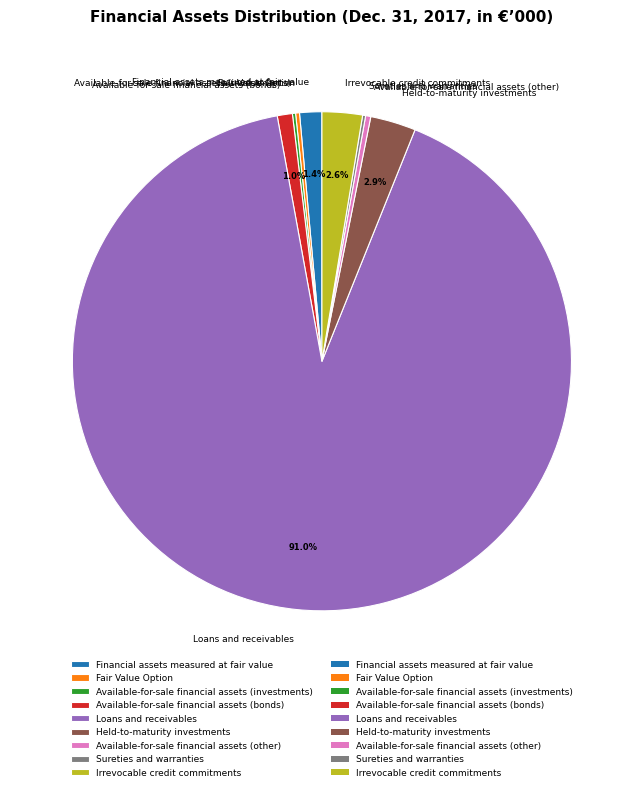

Does any single category account for the majority?

Yes